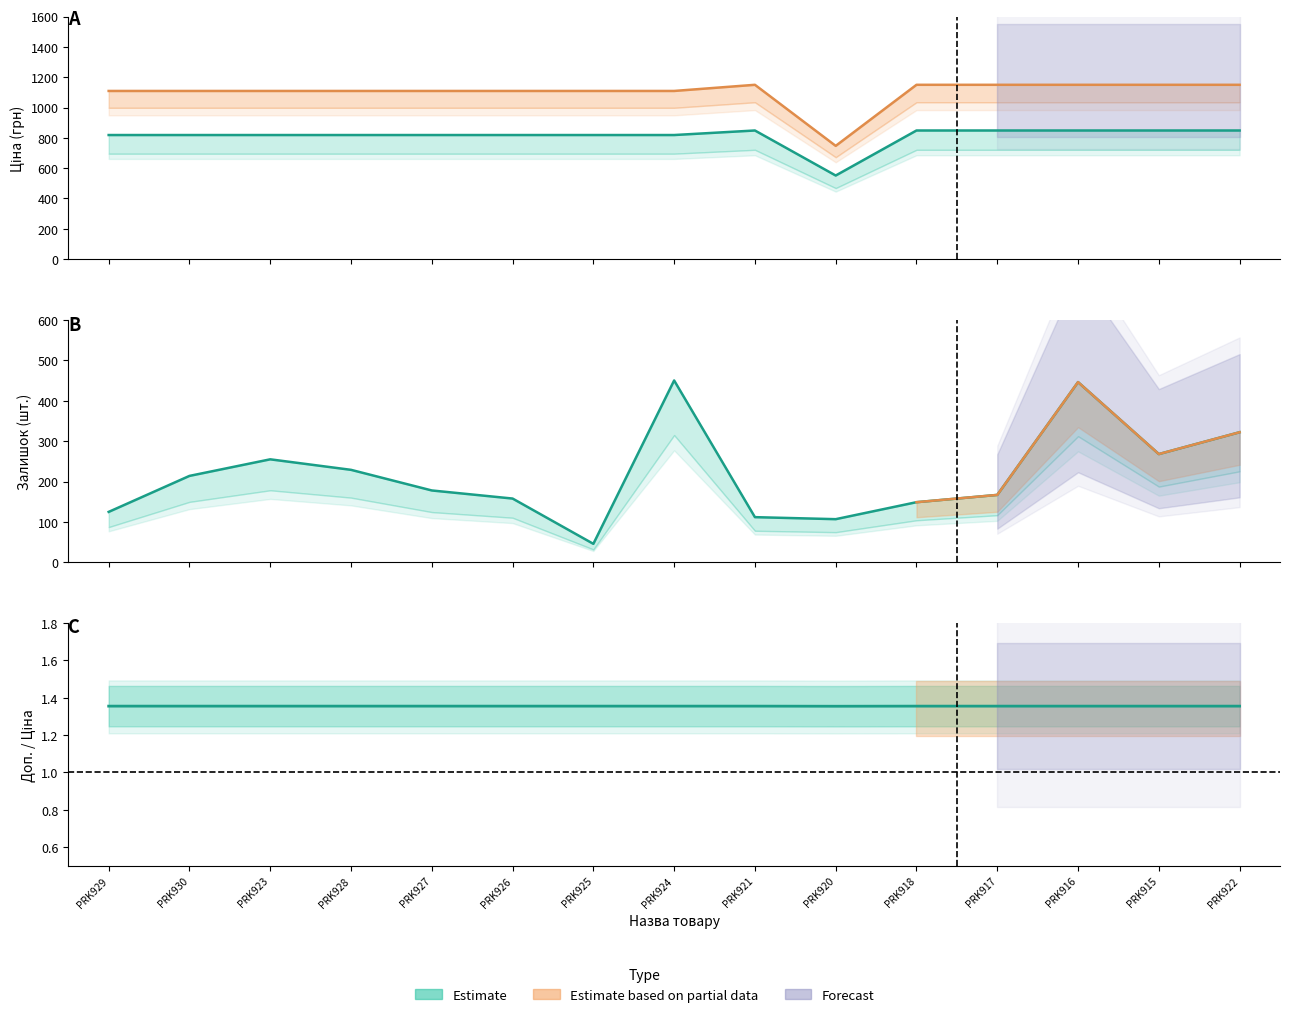

True or false: Залишок and Доп. ціна cross at least once.

False